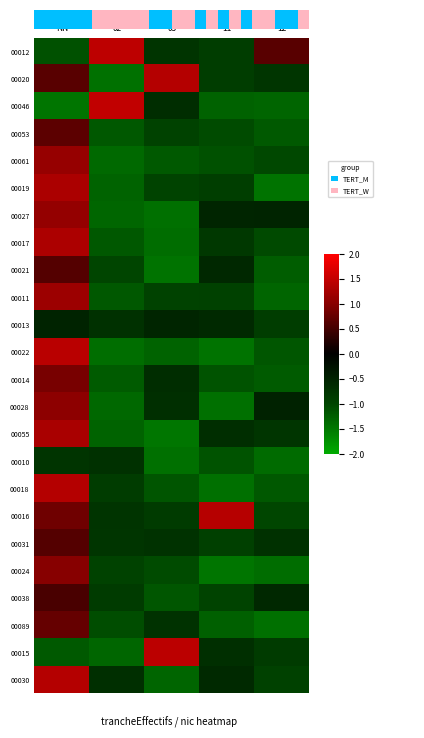

At which category does the chart reach its peak across all series?

02